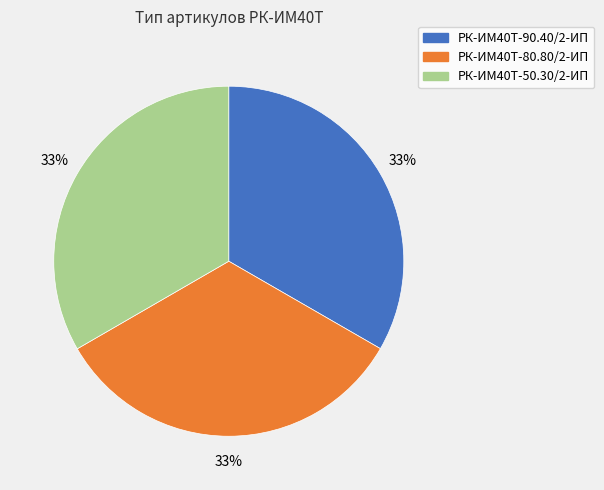

The РК-ИМ40T-90.40/2-ИП slice represents 20% of the pie. True or false?

False